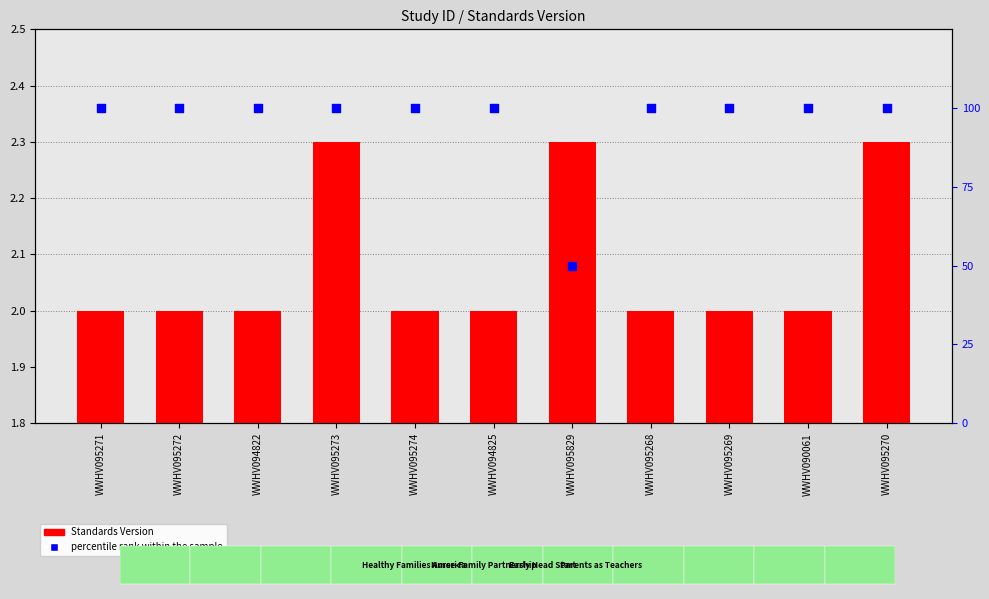

At how many categories does at least one series exceed 30?

11